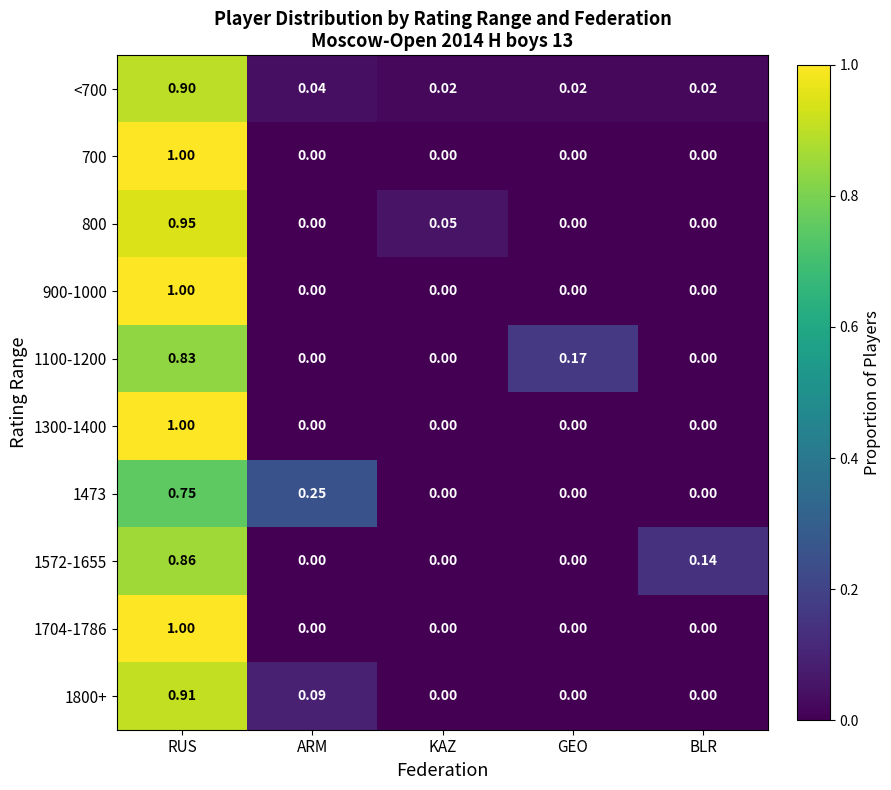

Which category has the highest value in the 700 series?

RUS